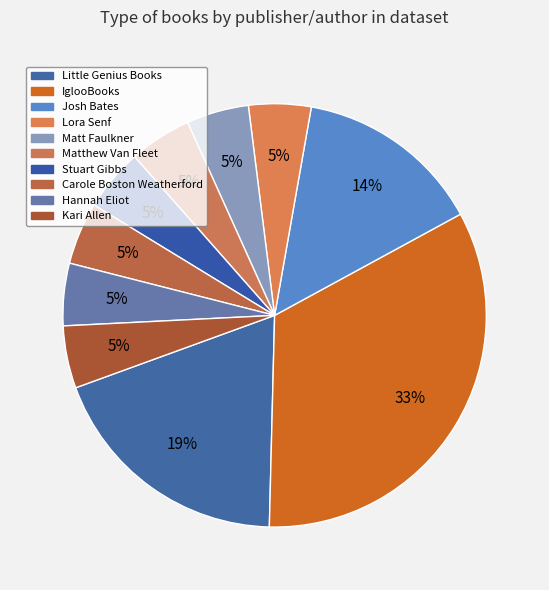

Between Matthew Van Fleet and Little Genius Books, which is larger?

Little Genius Books